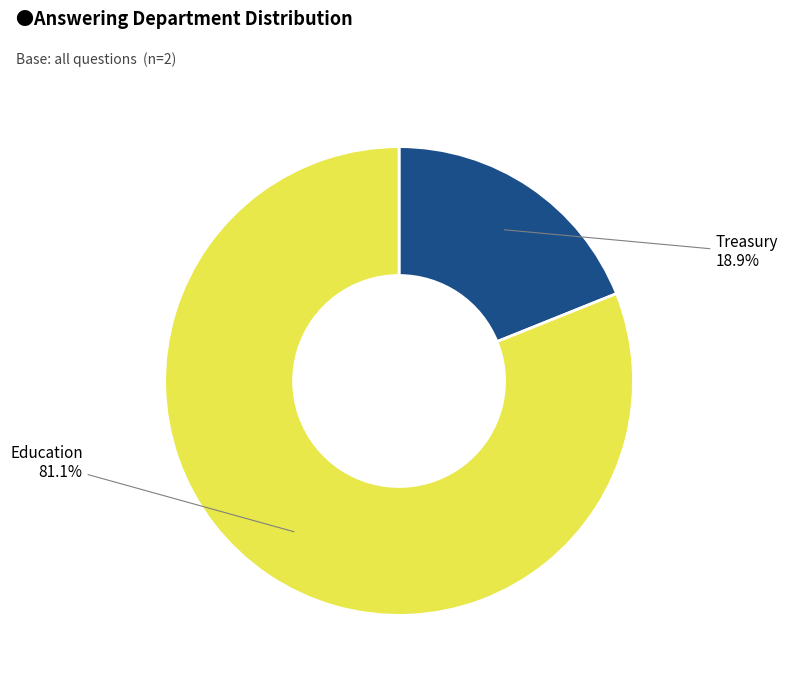

How many slices are in this pie chart?

2